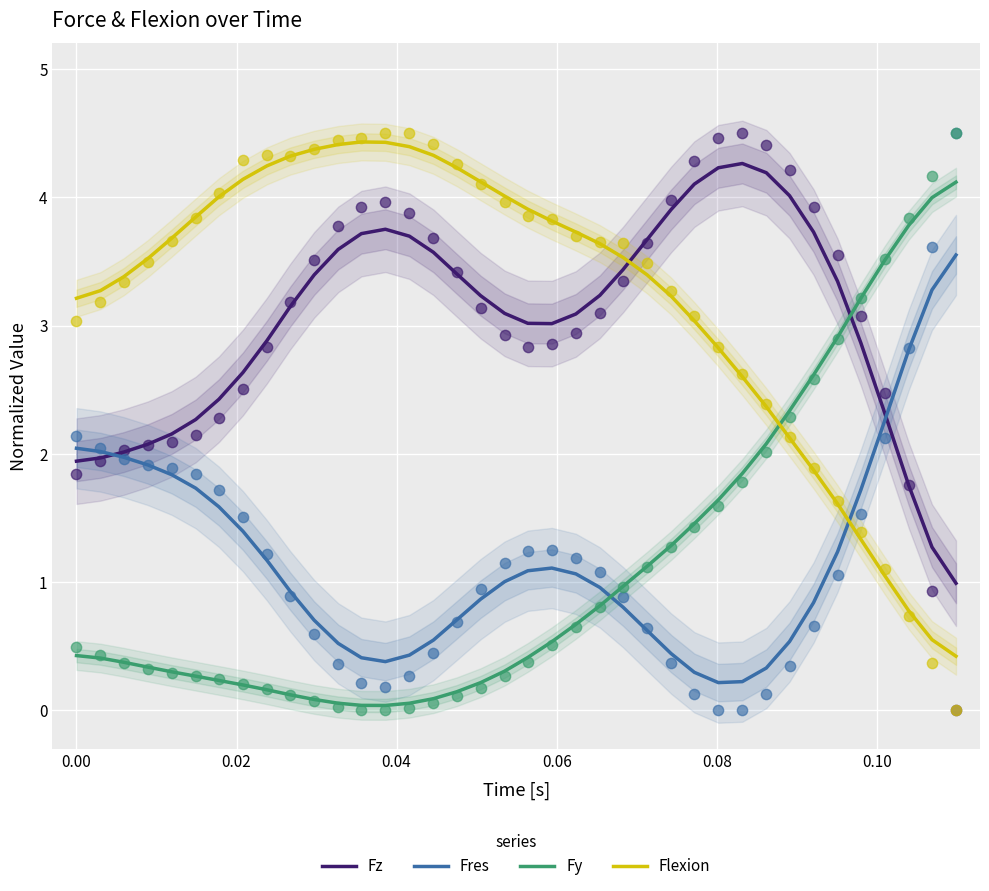

How many intersections are there between Fy and Fres?

1